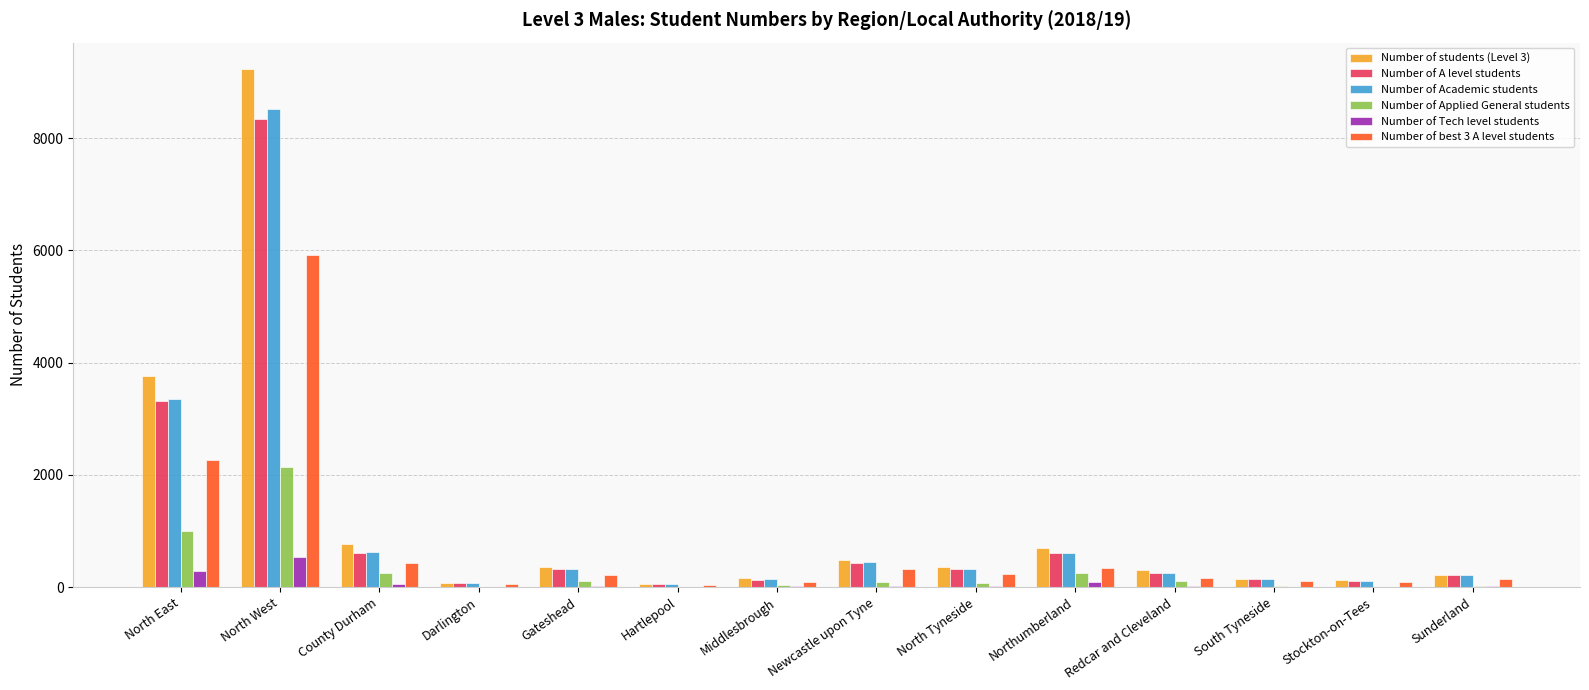

How many series are shown in this chart?

6